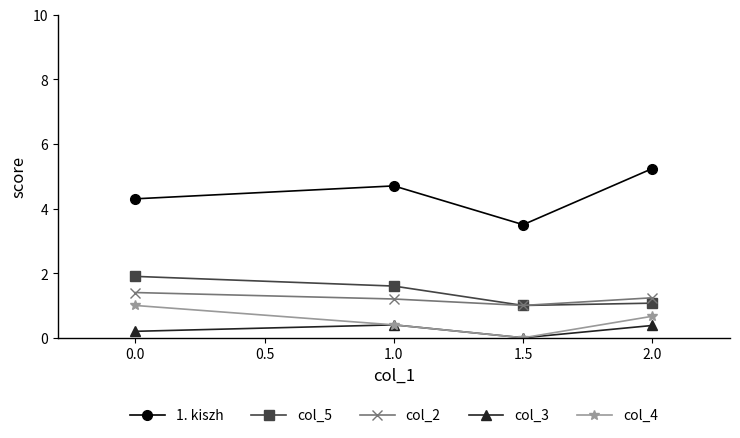

True or false: col_4 and col_5 cross at least once.

False